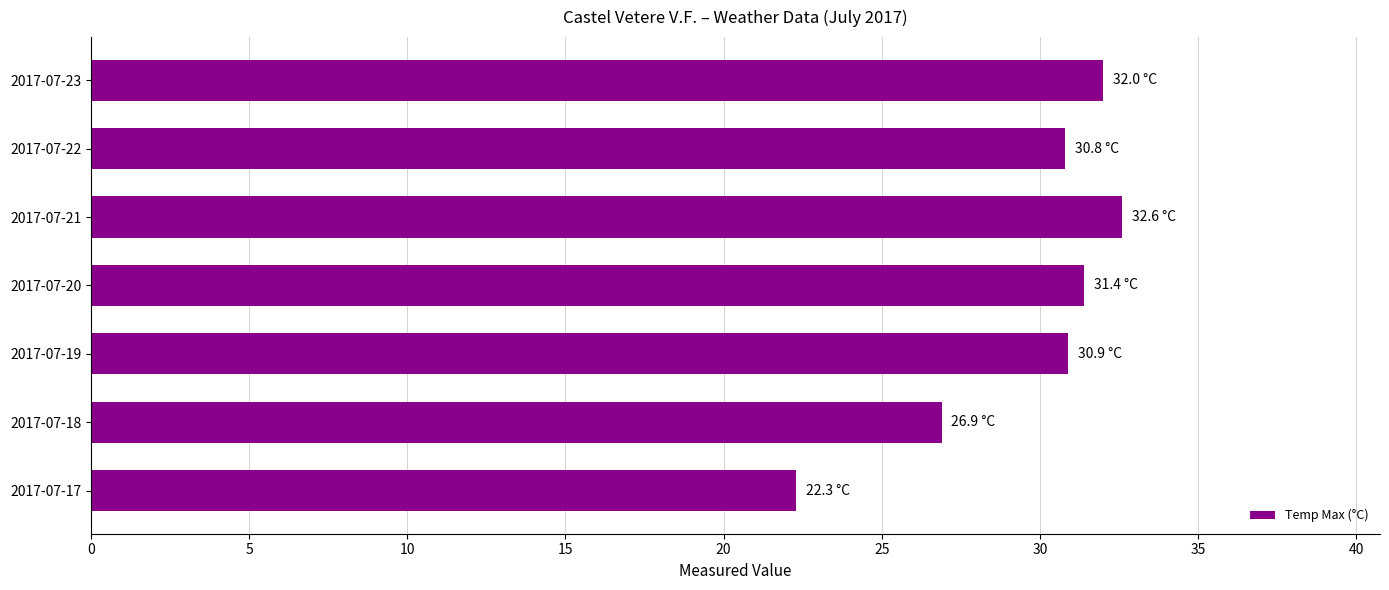

Which label corresponds to the largest value in the chart?

2017-07-21